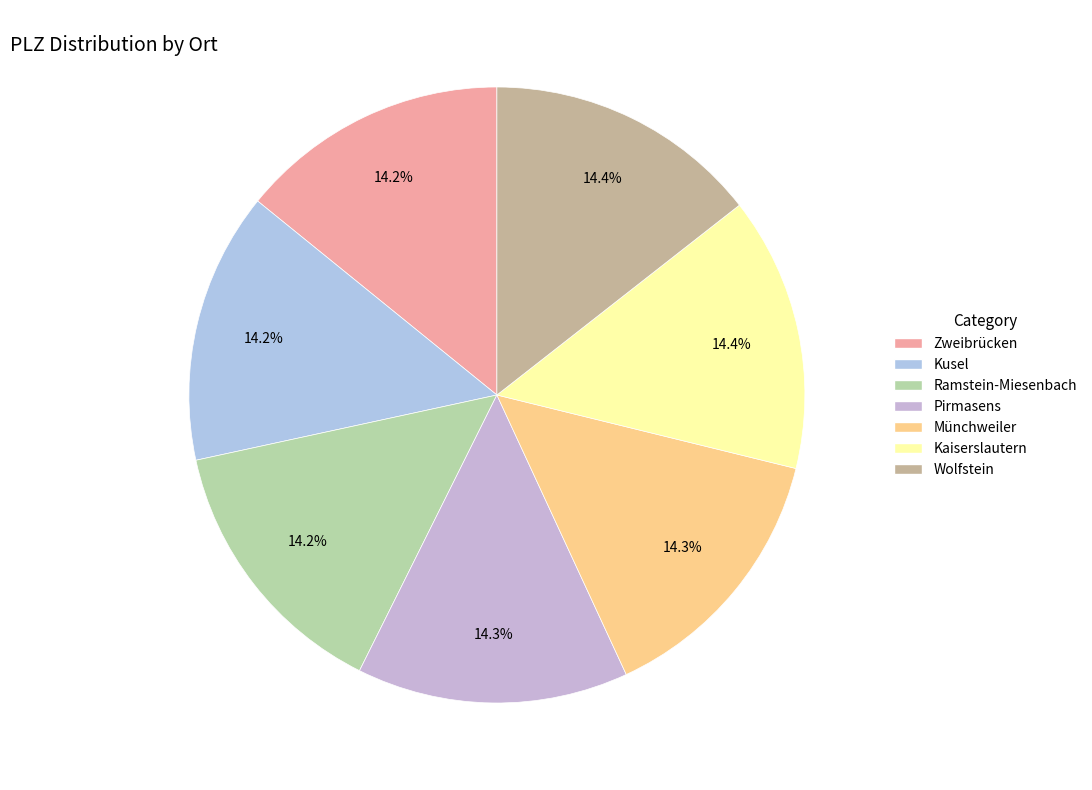

Does any single category account for the majority?

No